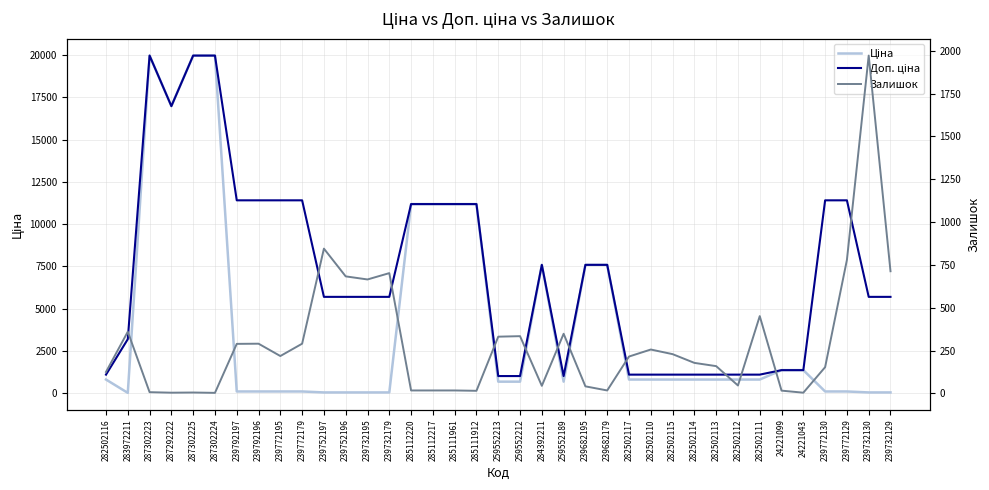

Which series has the widest spread of values?

Ціна